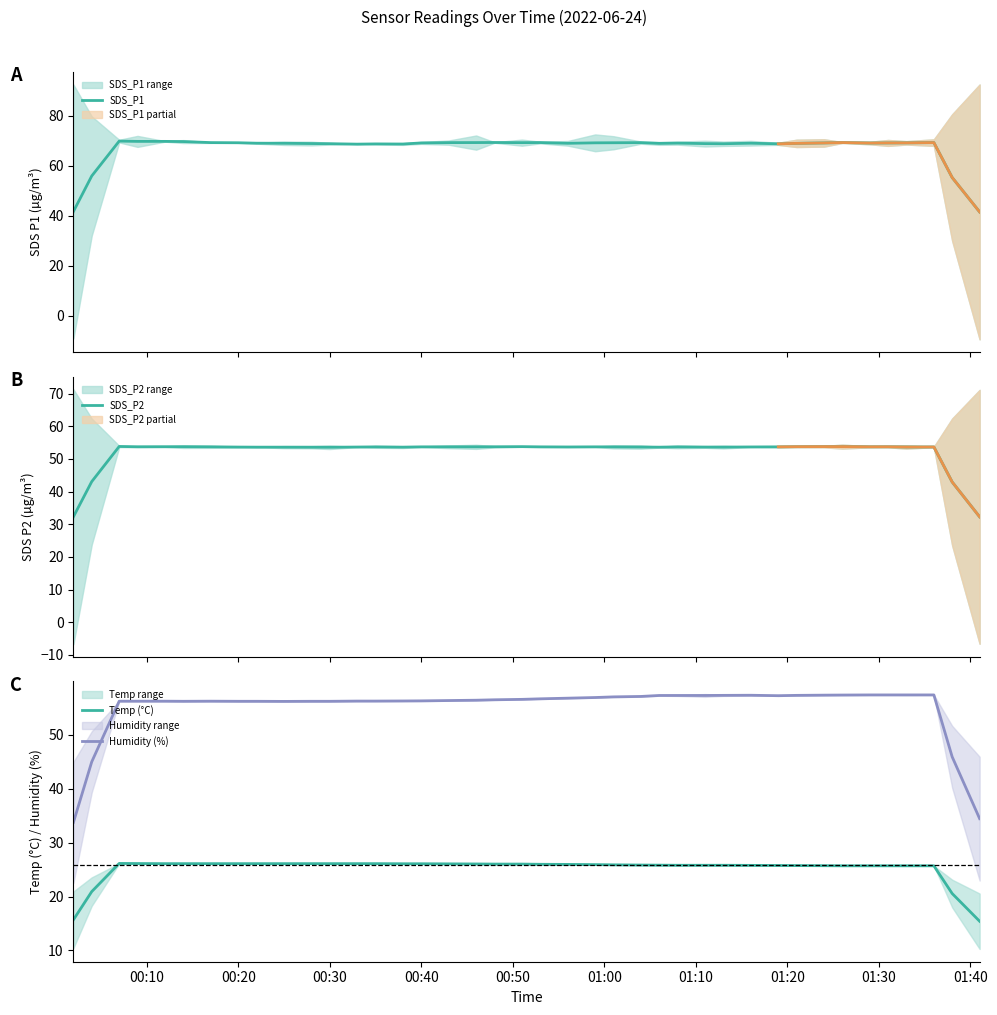

Which series has the largest range (max minus min)?

SDS_P1